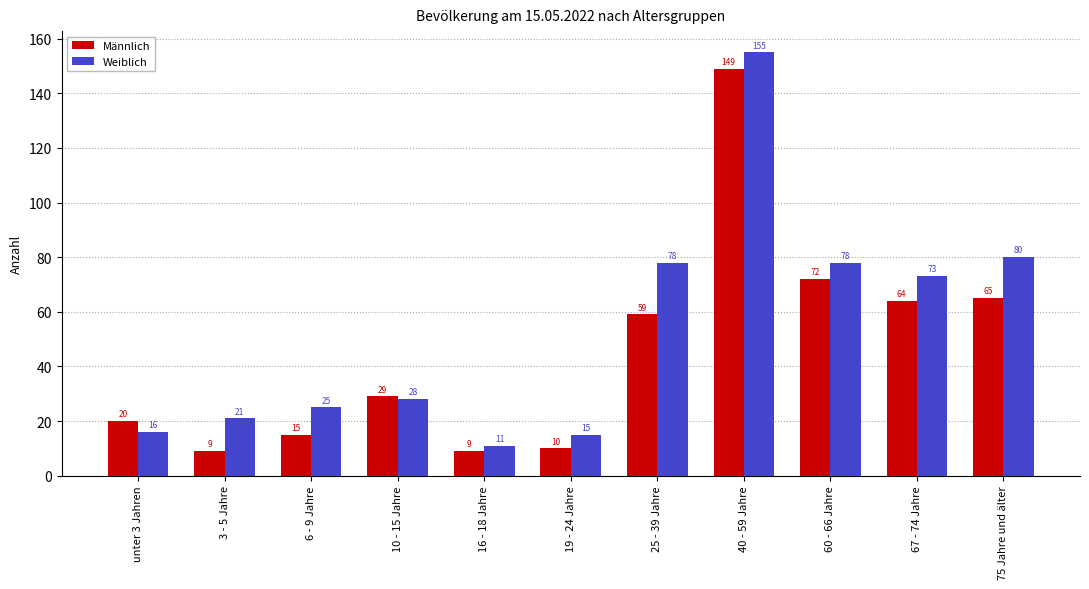

How many bars are there in total?

22